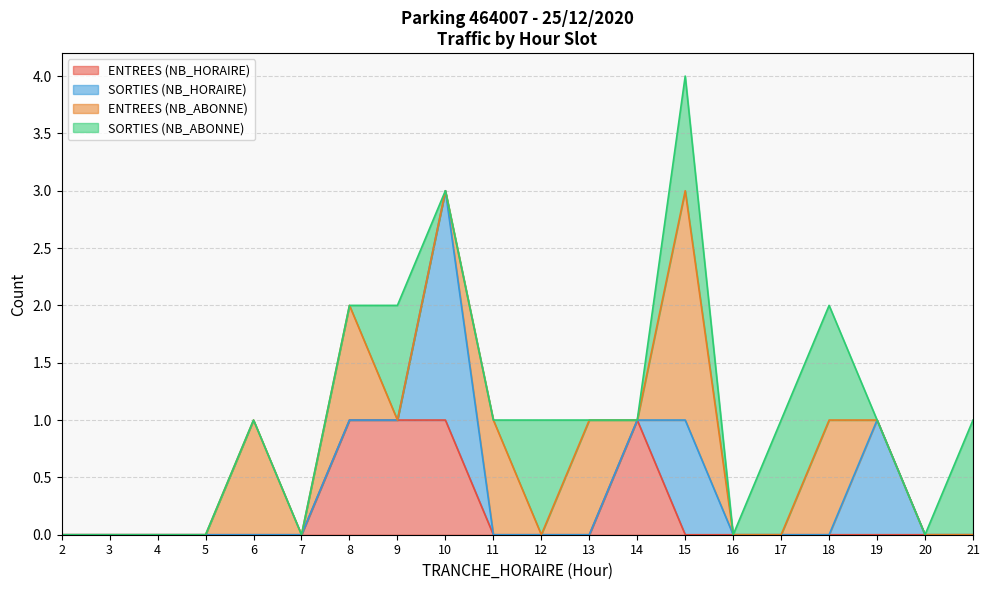

True or false: ENTREES (NB_HORAIRE) has a value of 1 at 19.

False